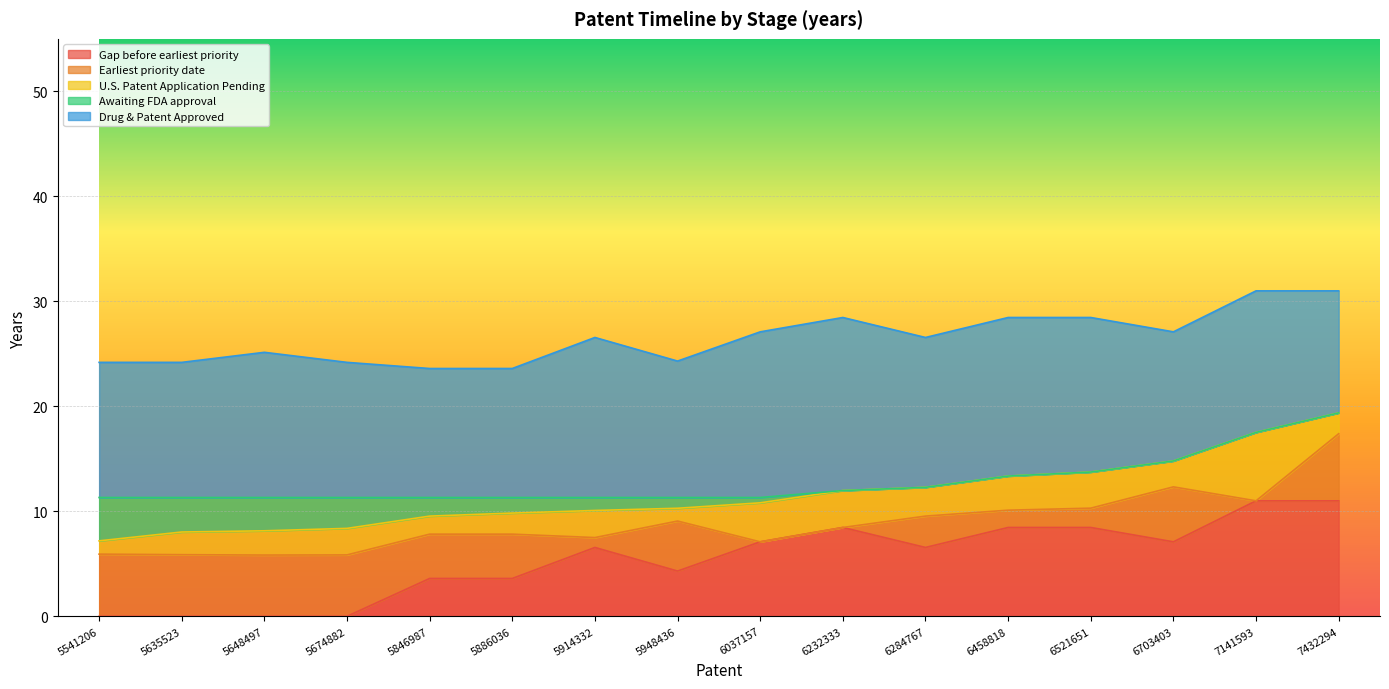

What is the value of the Drug & Patent Approved point at the 14th from the left?

12.3